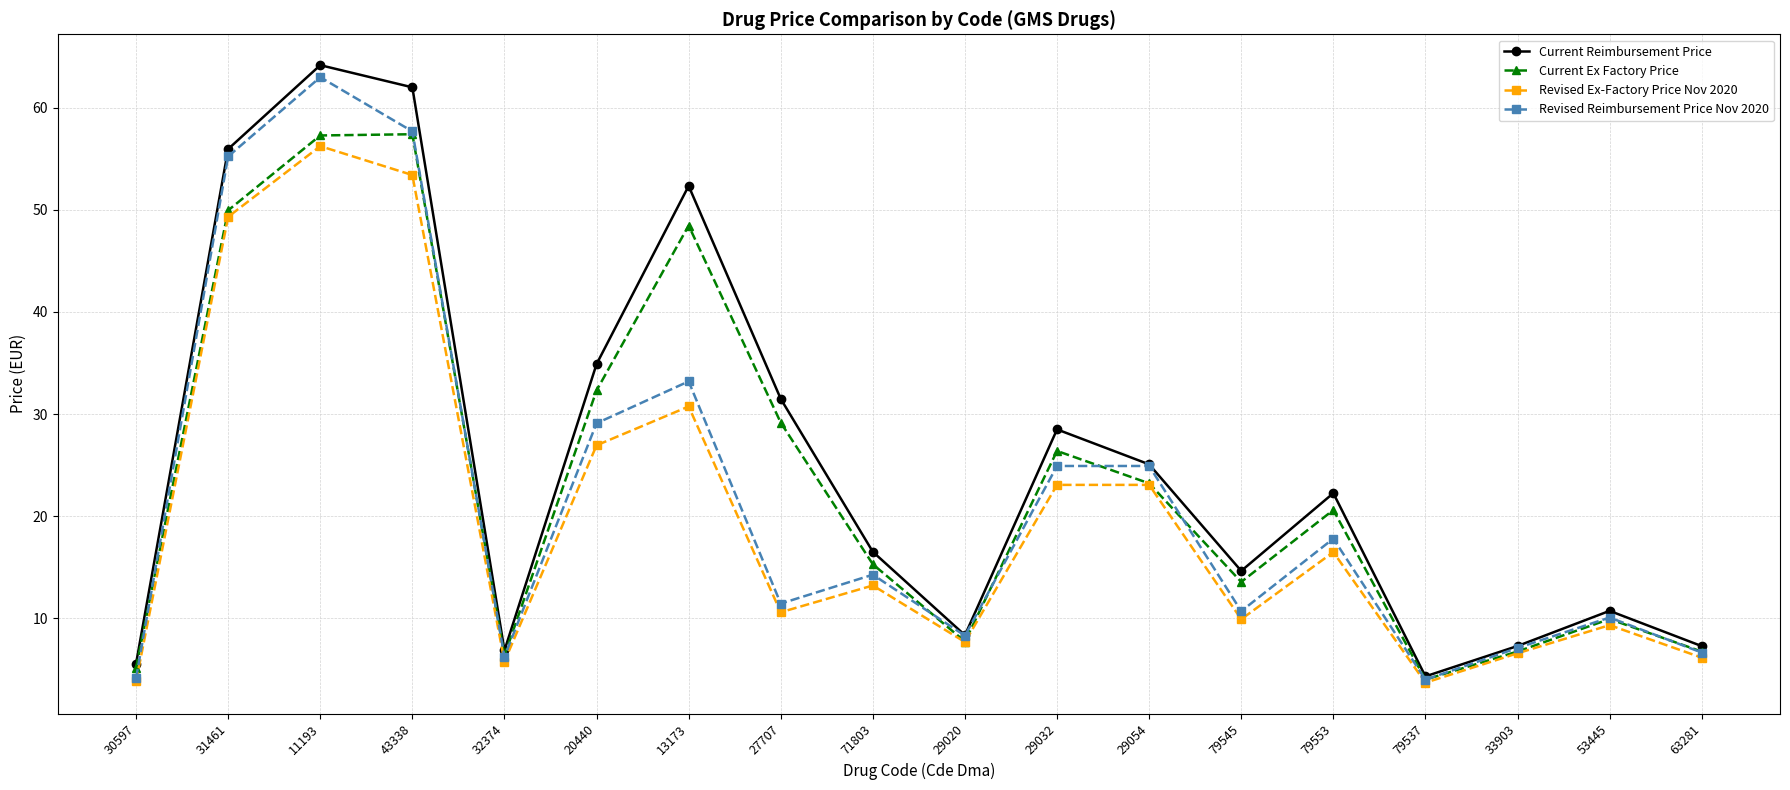

Does the chart display data point markers on the line(s)?

Yes